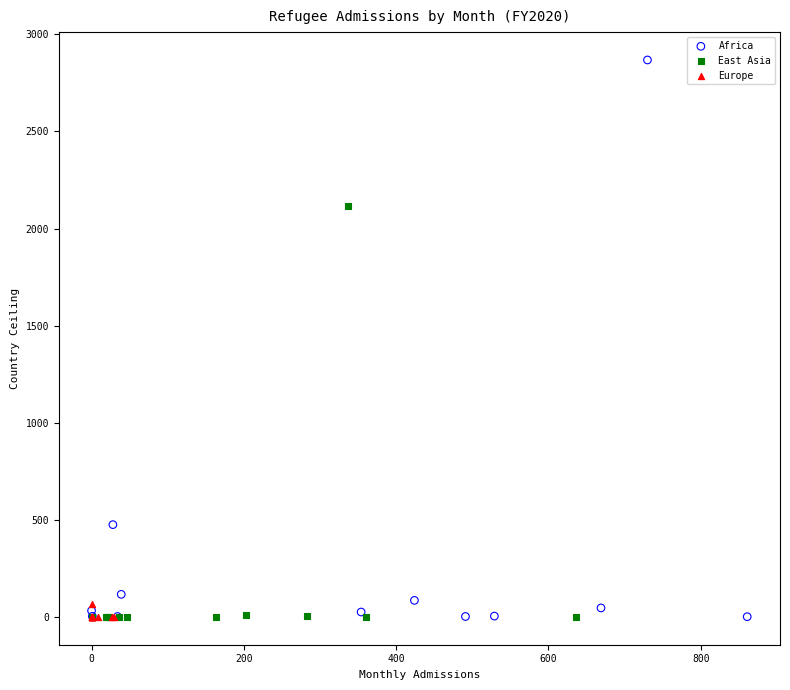

Which series has the widest spread of Y values?

Africa